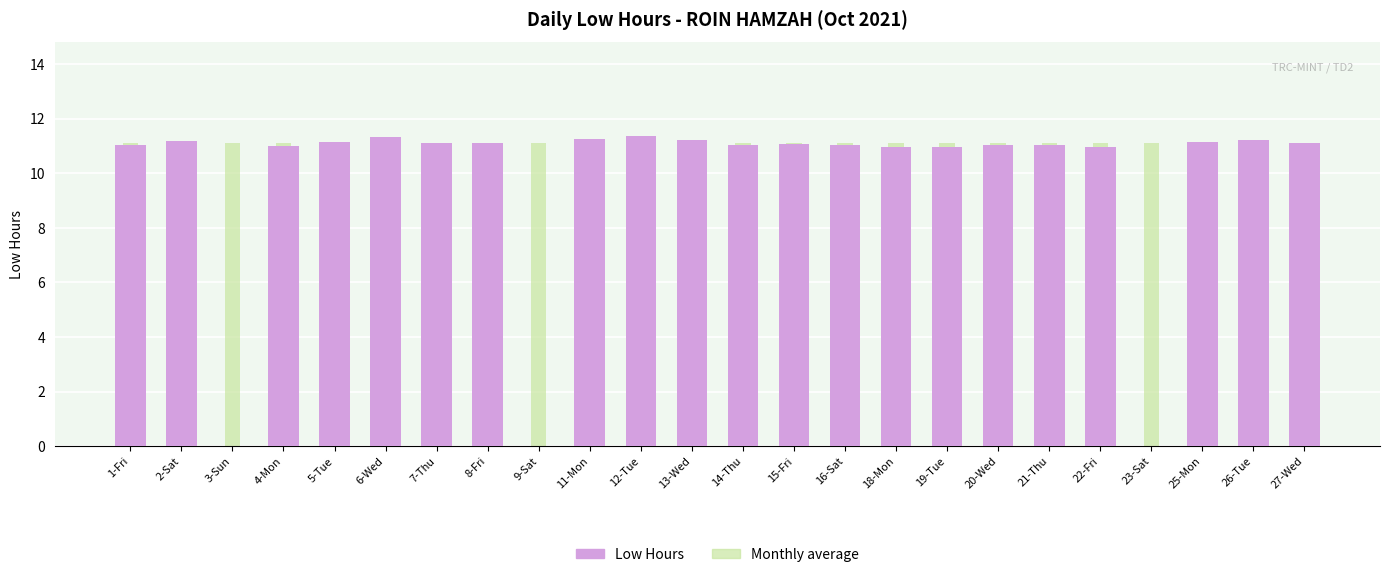

List the labels in order of Monthly average value, smallest first.

1-Fri, 2-Sat, 3-Sun, 4-Mon, 5-Tue, 6-Wed, 7-Thu, 8-Fri, 9-Sat, 11-Mon, 12-Tue, 13-Wed, 14-Thu, 15-Fri, 16-Sat, 18-Mon, 19-Tue, 20-Wed, 21-Thu, 22-Fri, 23-Sat, 25-Mon, 26-Tue, 27-Wed